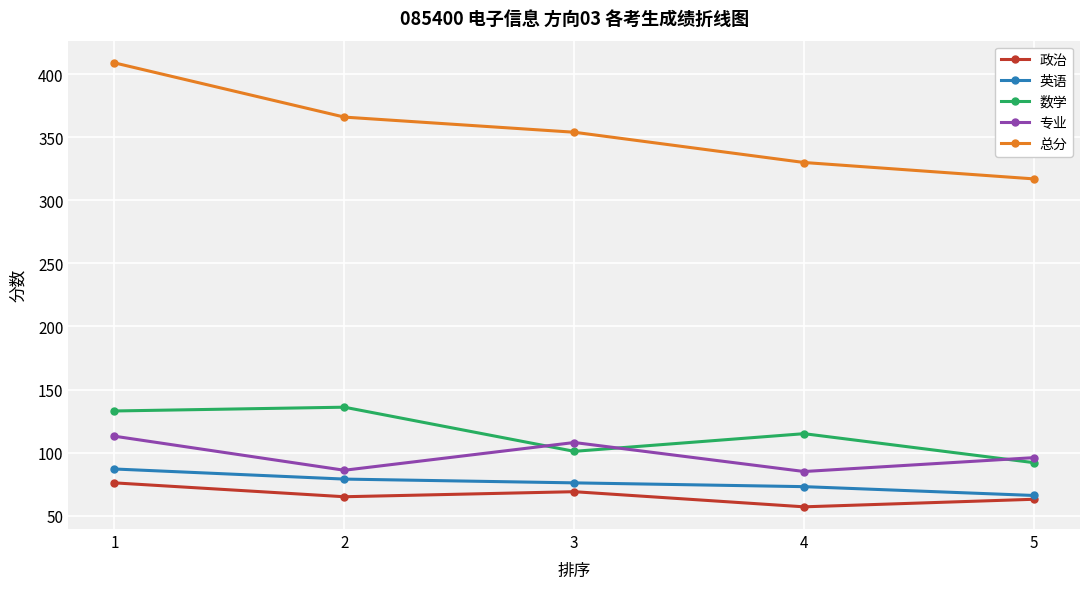

True or false: 政治 has a value of 99 at 3.

False